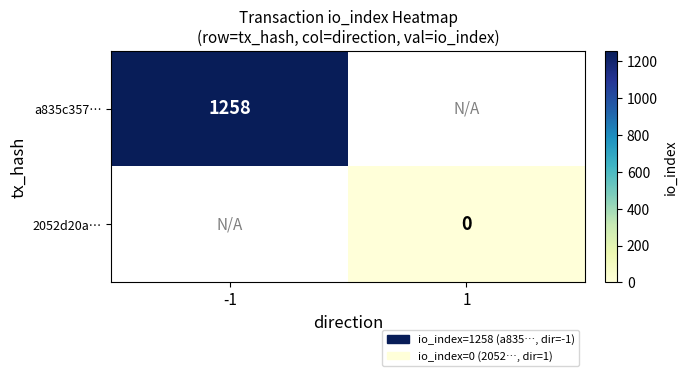

The value of a835c357… at -1 is 1258. True or false?

True